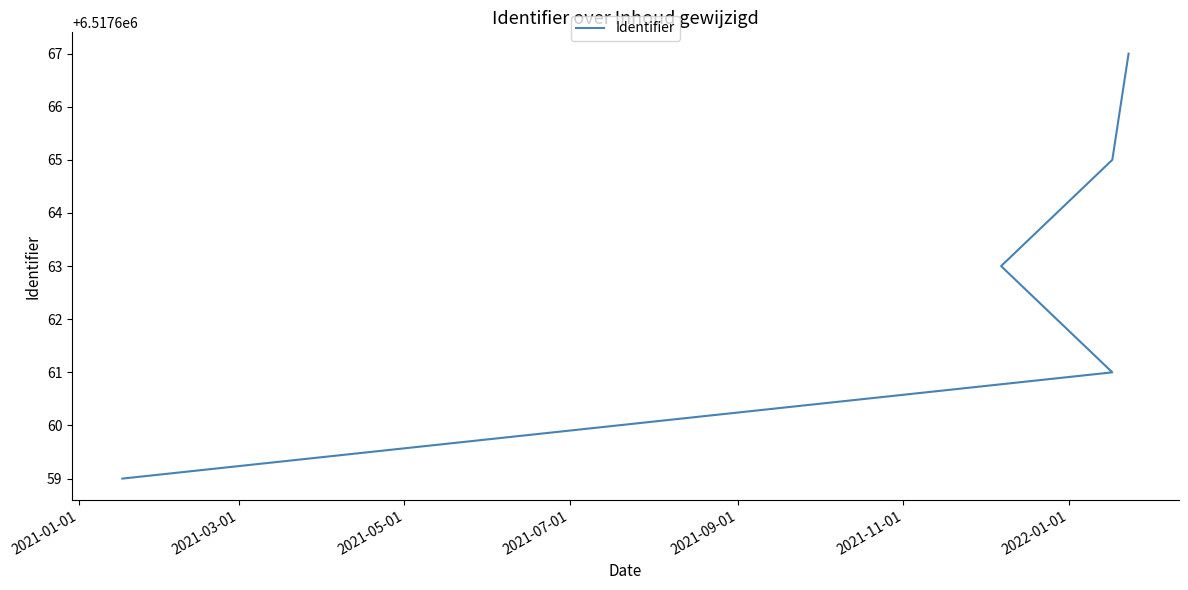

Count the number of data series in this chart.

1